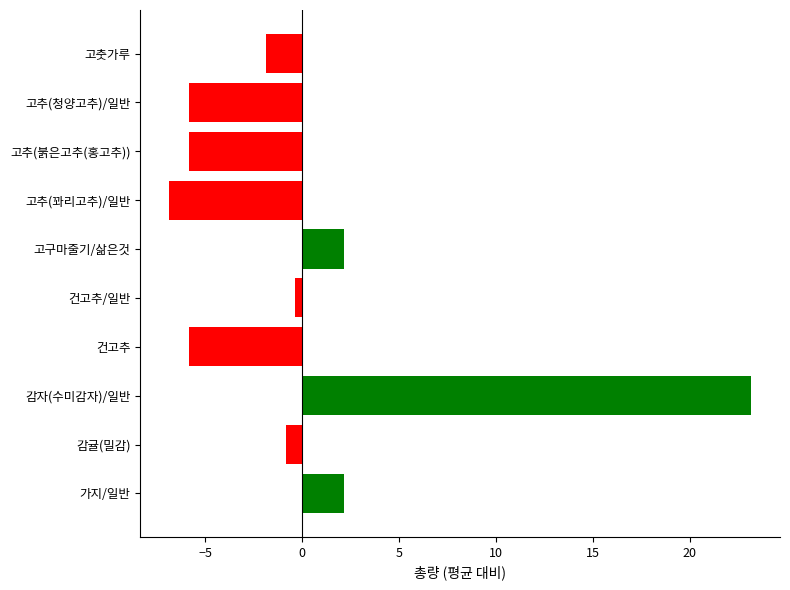

What is the difference between the maximum and minimum values?

30.0